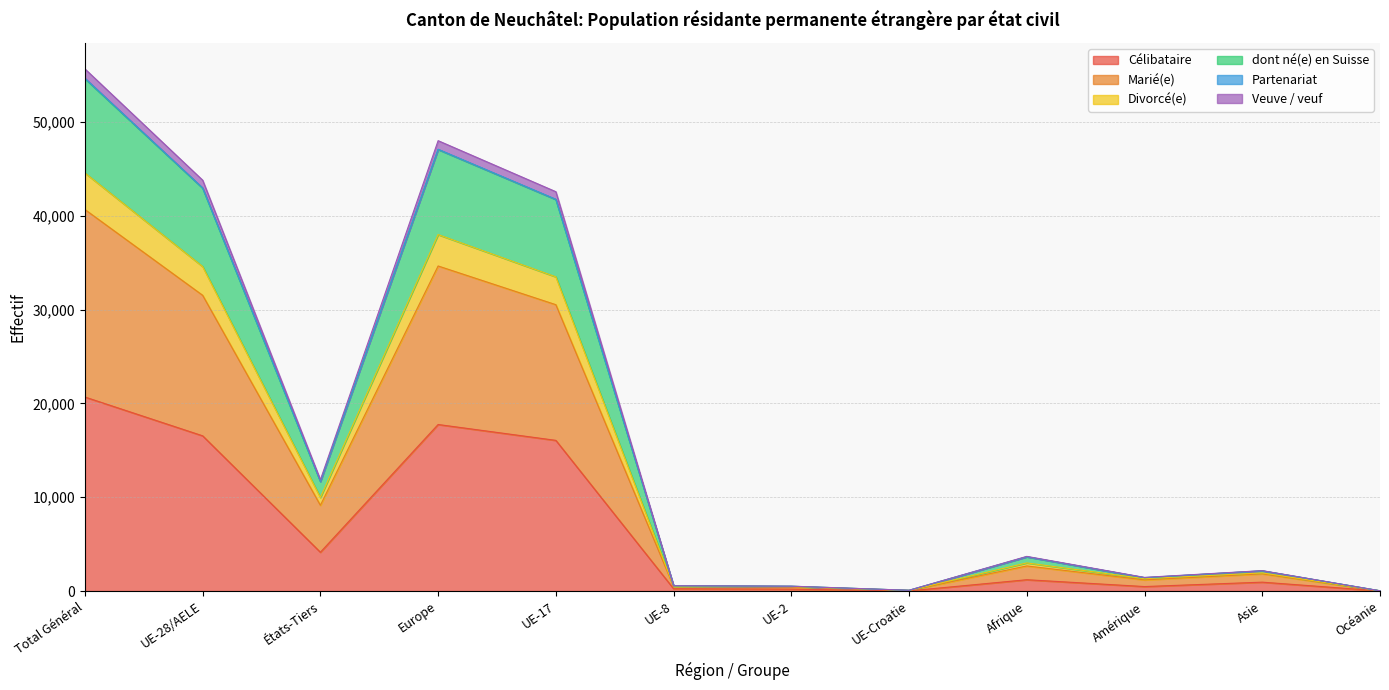

What is the sum of the Célibataire values at Total Général and Afrique?

21893